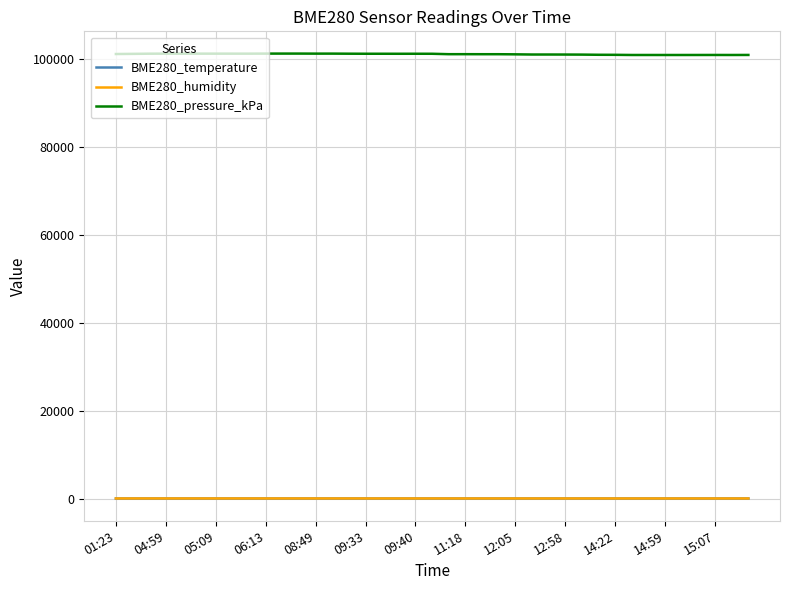

True or false: BME280_temperature and BME280_pressure_kPa cross at least once.

False